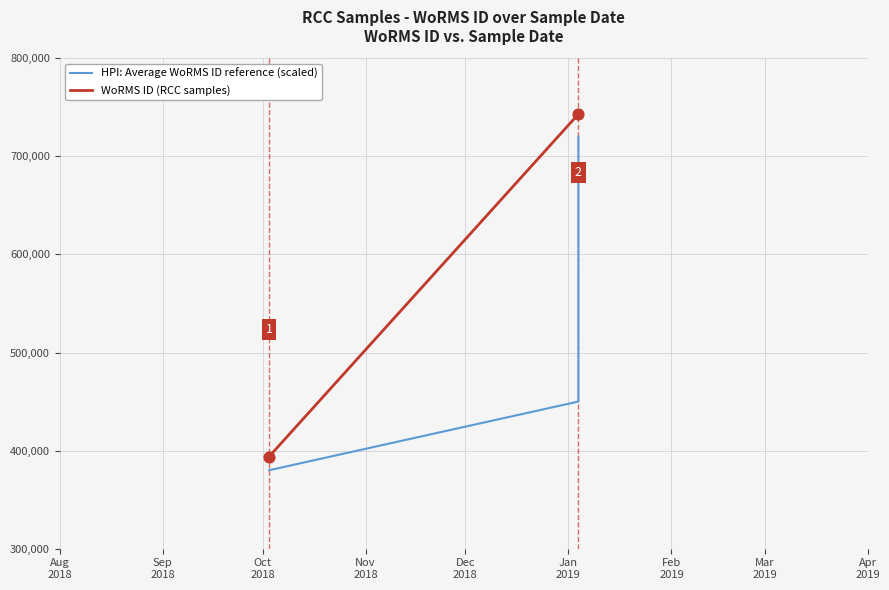

Which series has the largest Y range (max minus min)?

WoRMS ID (RCC samples)